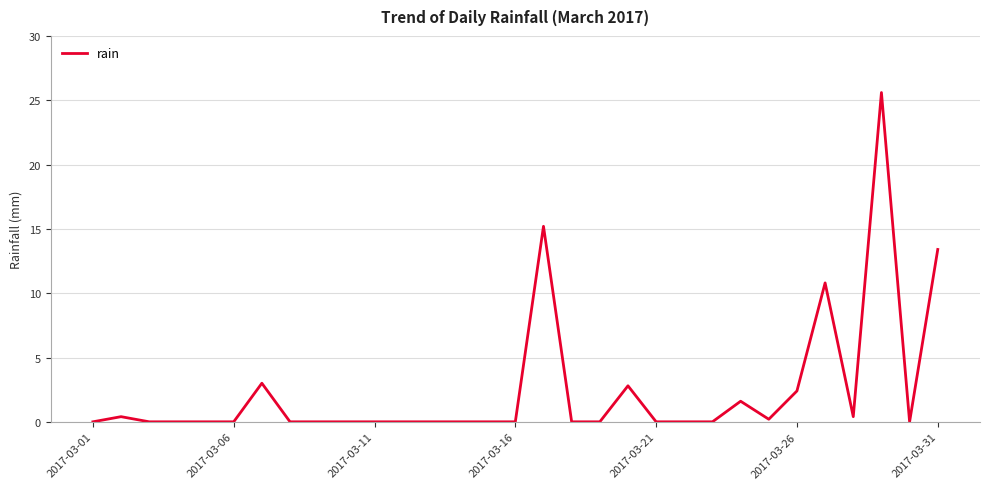

What is the greatest value displayed?

25.6